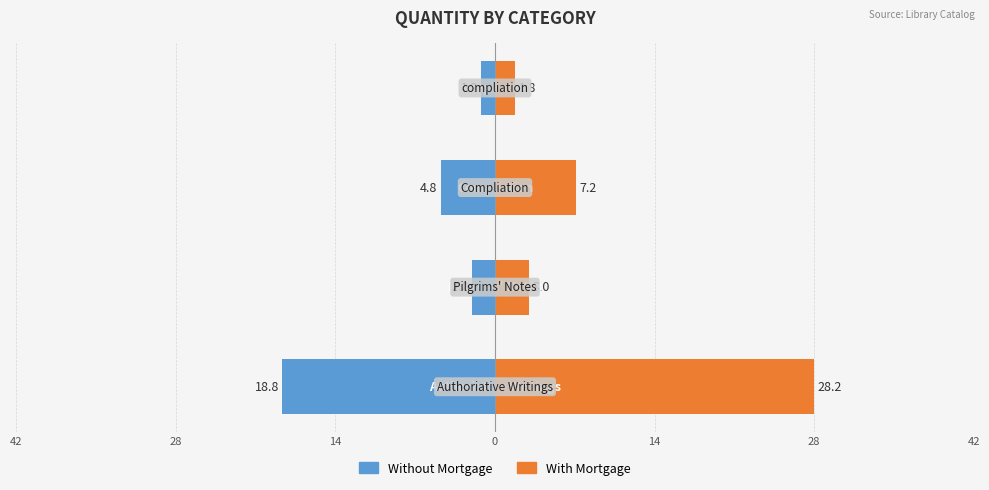

How many bars are there in total?

8